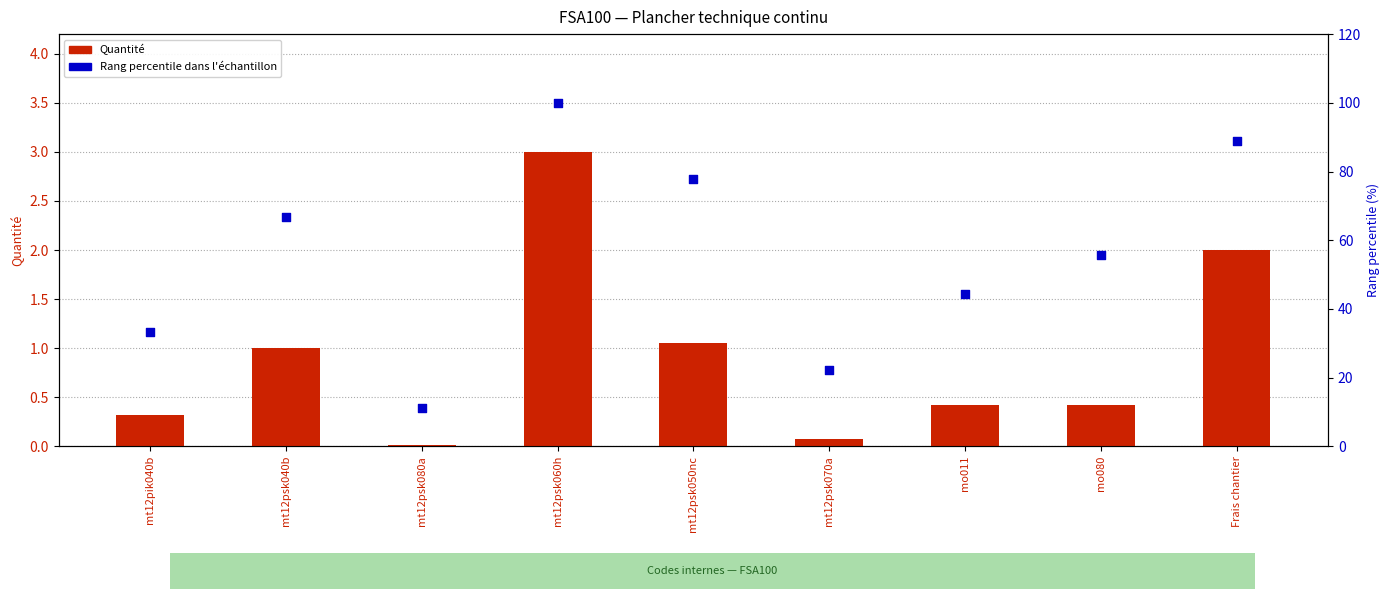

Which series has the largest total across all categories?

Rang percentile (dans l'échantillon)